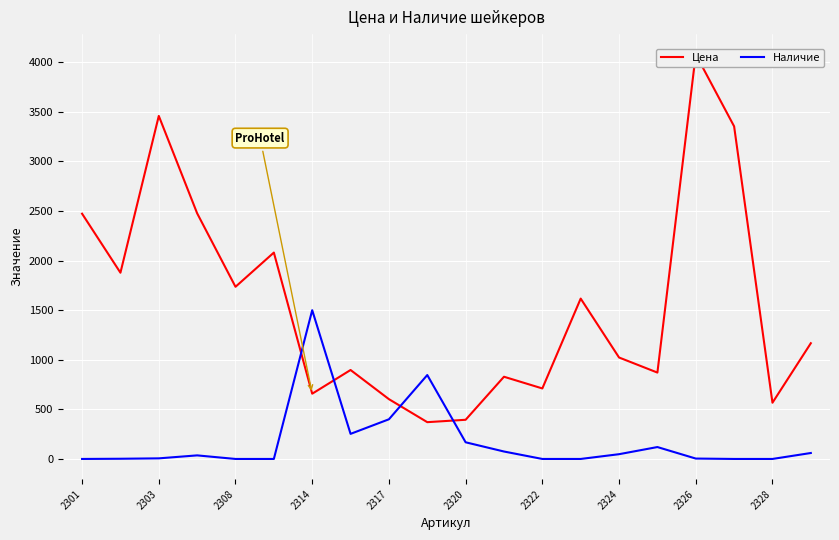

What is the sum of the Цена values at 15 and 2301?

3344